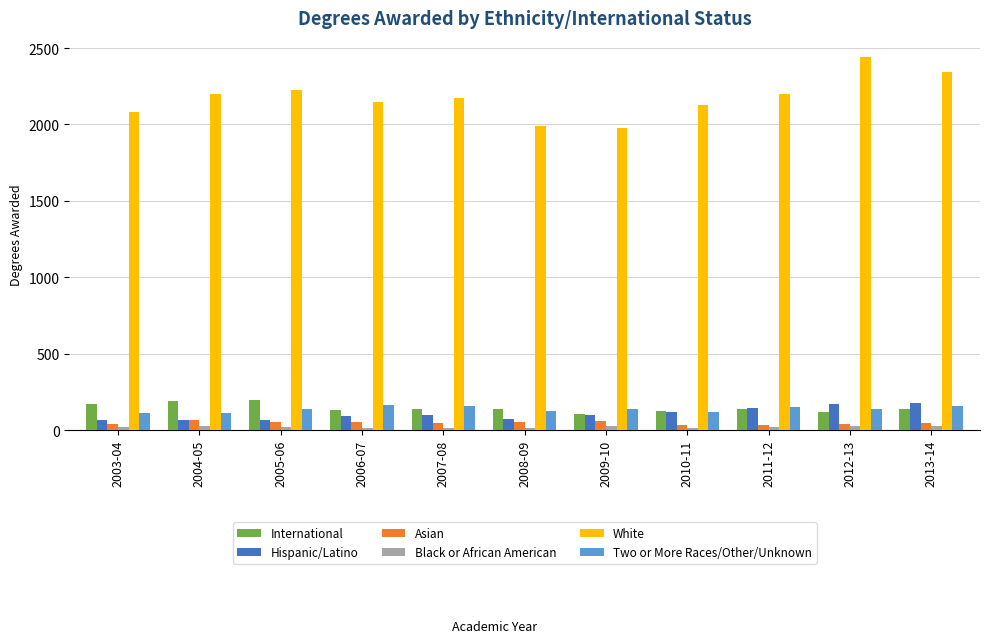

Which series has the widest spread of values?

White